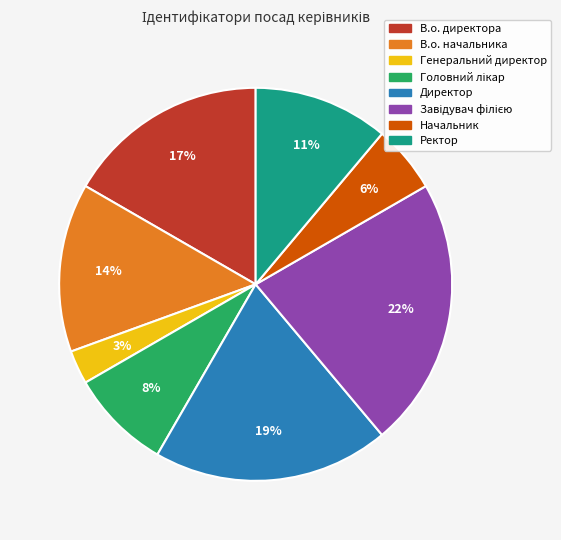

Which slice is the smallest?

Генеральний директор